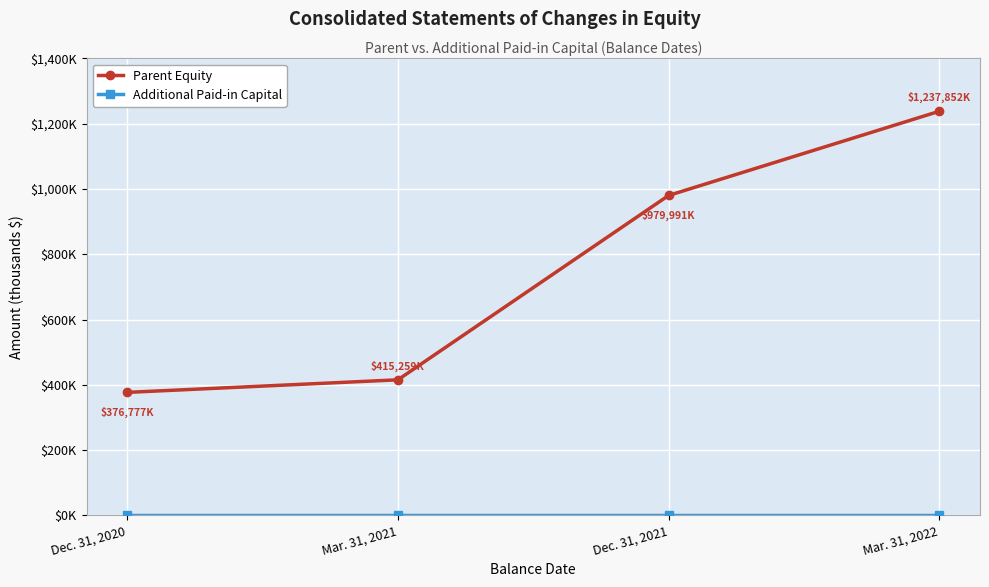

Which has a higher value, Dec. 31, 2020 or Mar. 31, 2022?

Mar. 31, 2022